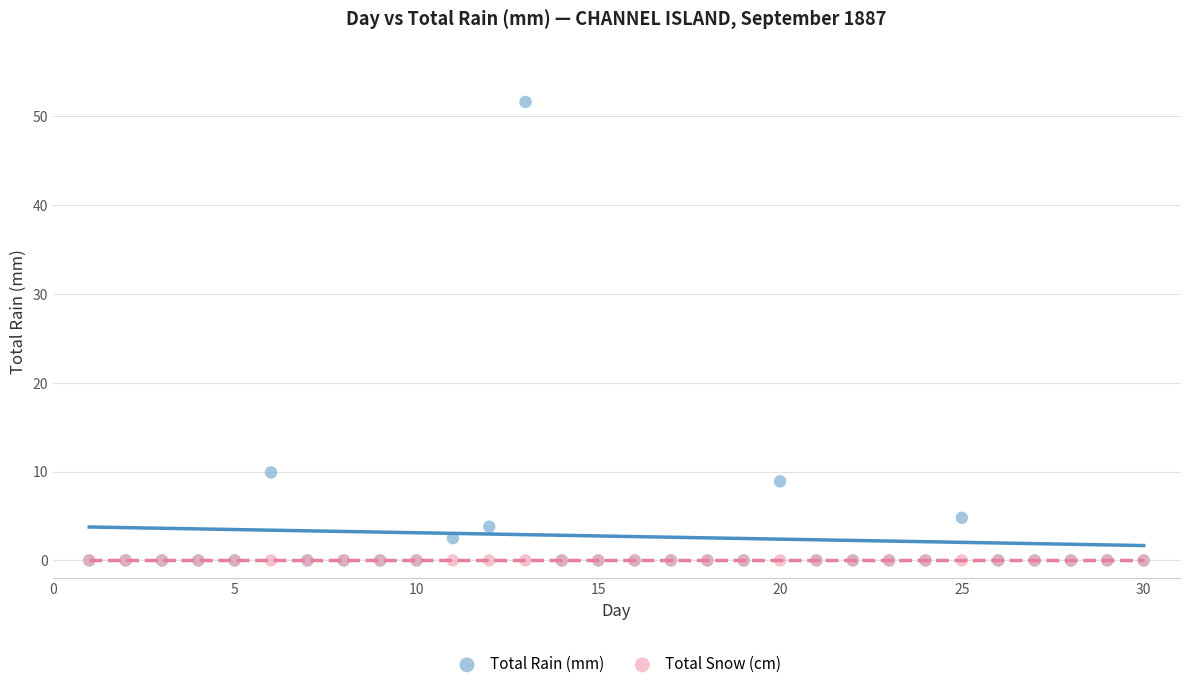

Across all series, what Y value is closest to 25?

9.9